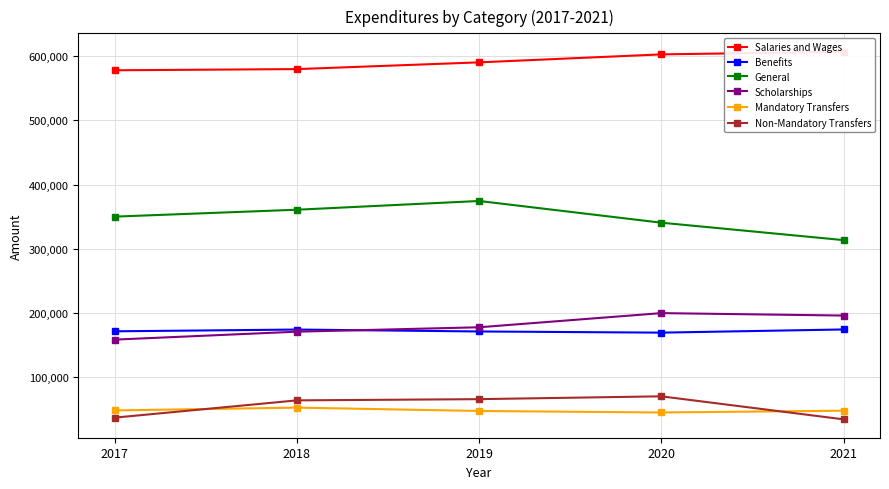

True or false: Mandatory Transfers and General intersect in this chart.

False